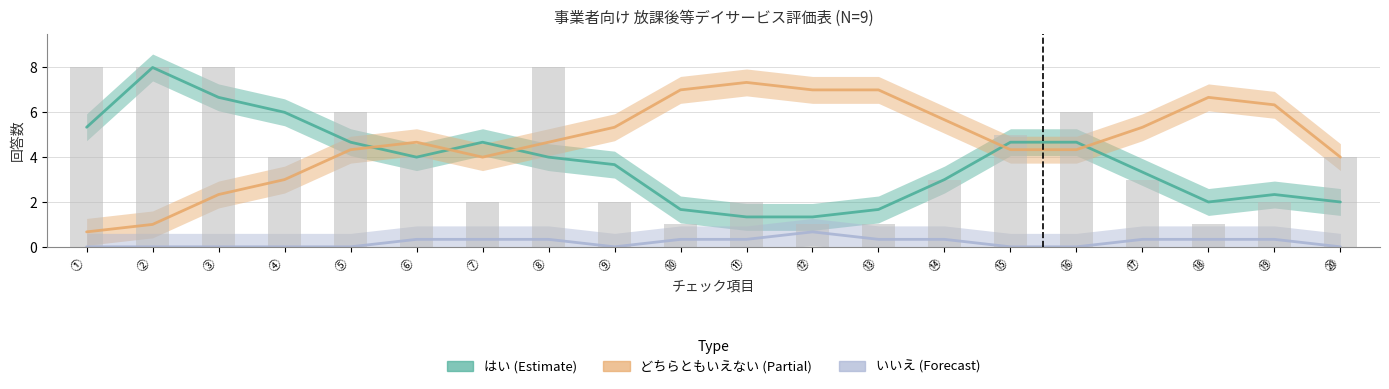

What is the value of the どちらともいえない bar at the 5th from the left?

4.3